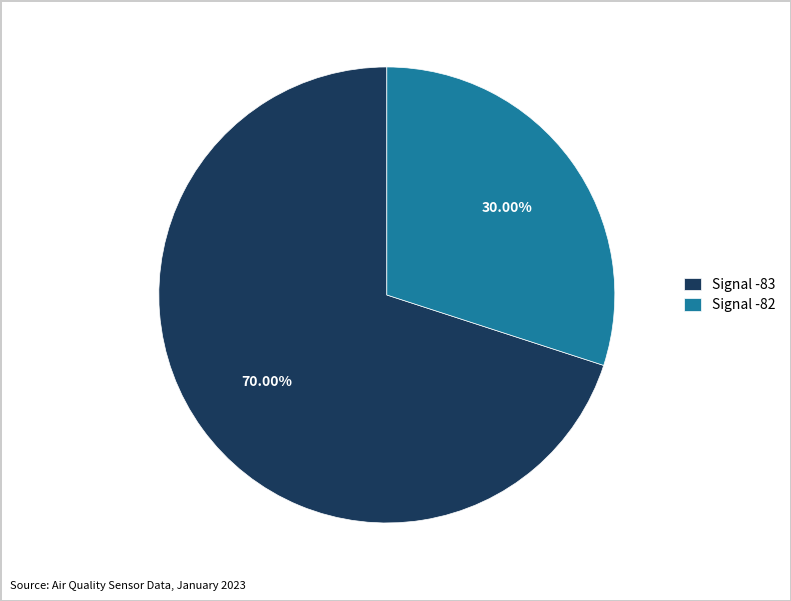

Is the sum of Signal -82 and Signal -83 greater than half?

Yes